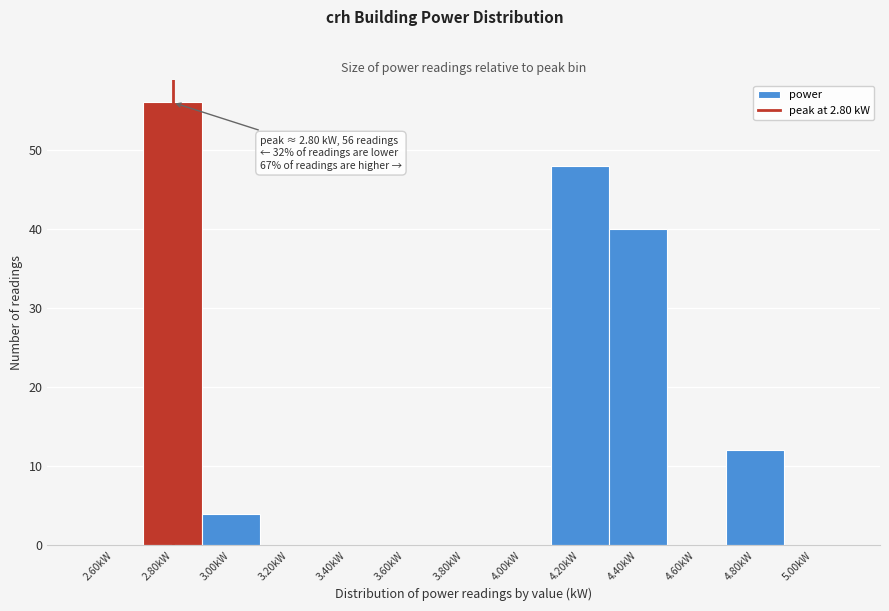

Which range on the x-axis has the tallest bar?

2.7 to 2.9